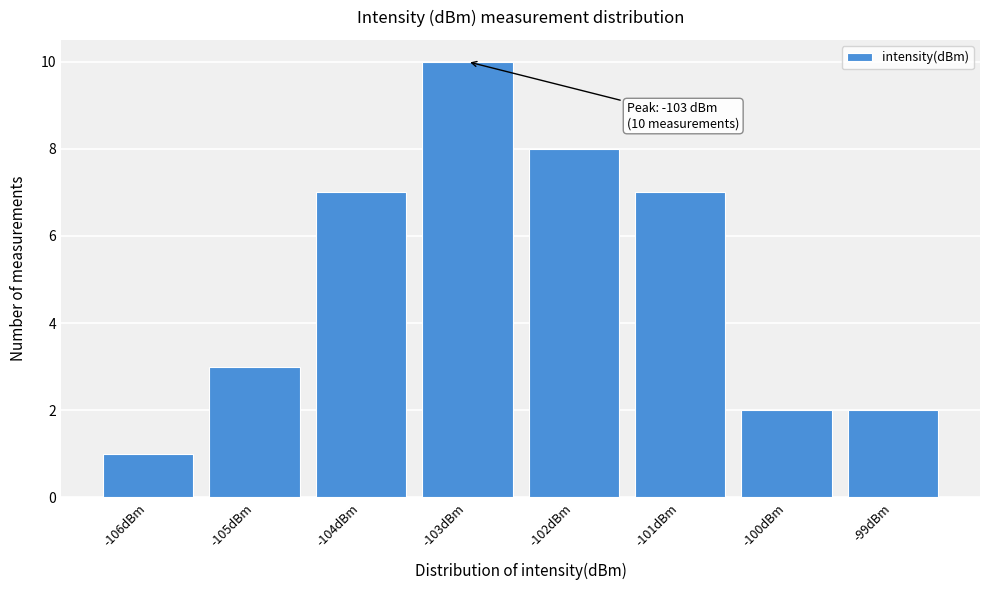

Over which range of the x-axis is the bar tallest?

-103.5 to -102.5